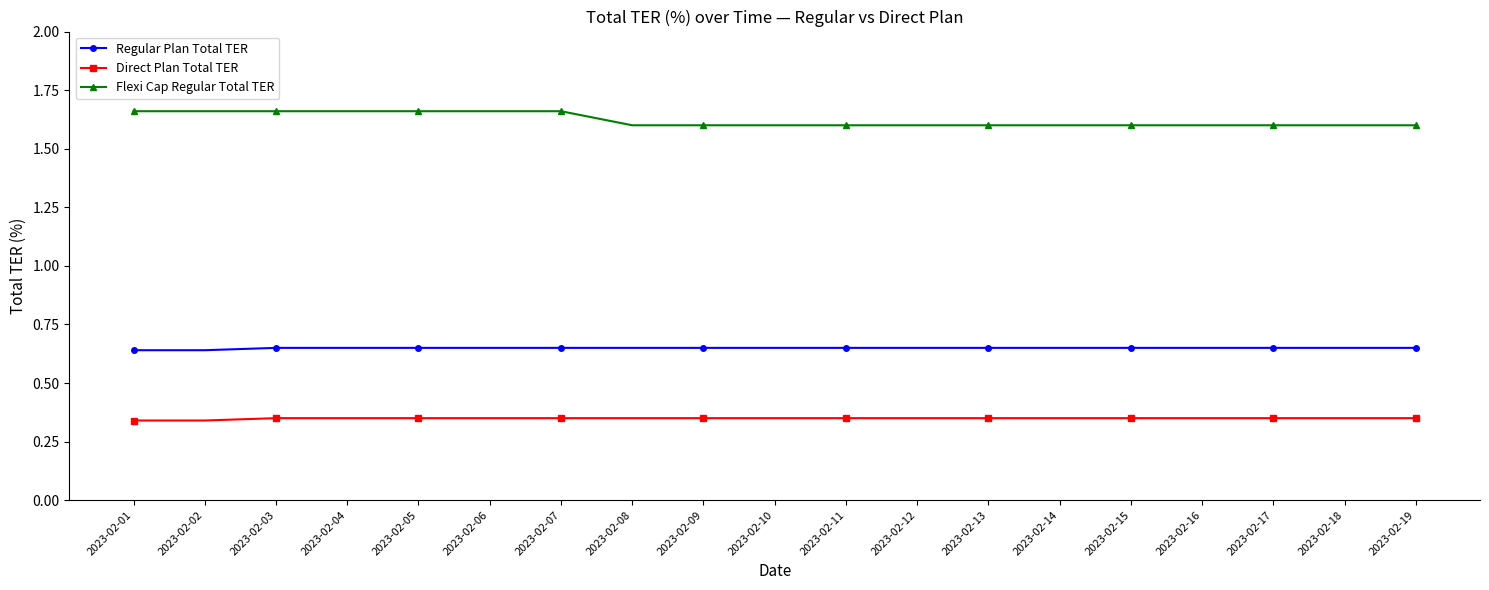

What is the minimum value for Flexi Cap Regular Total TER?

1.6